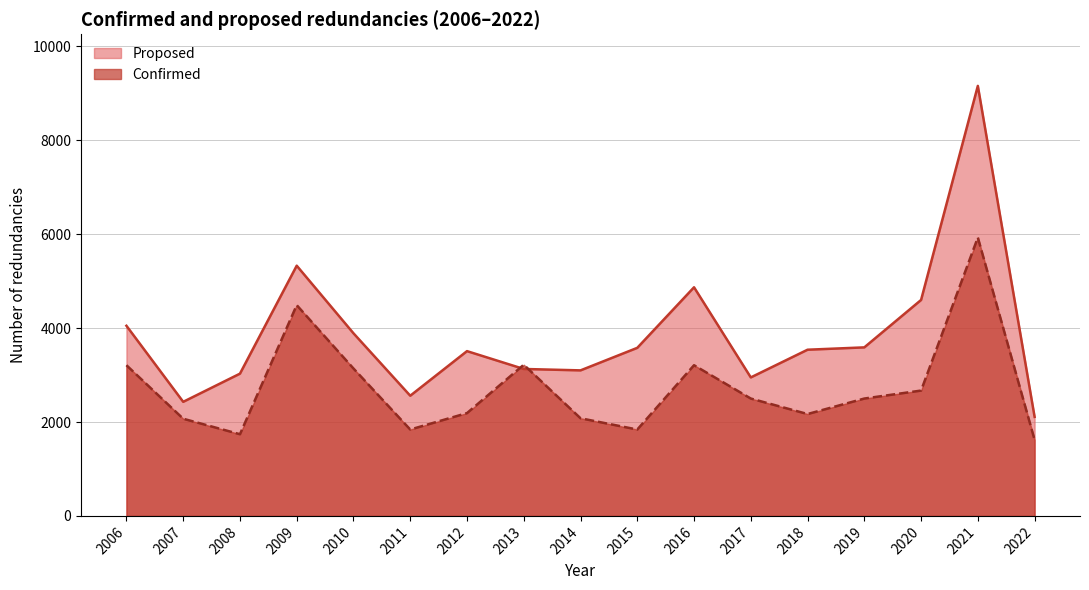

True or false: Proposed has more than 2 points higher than both neighbors.

True